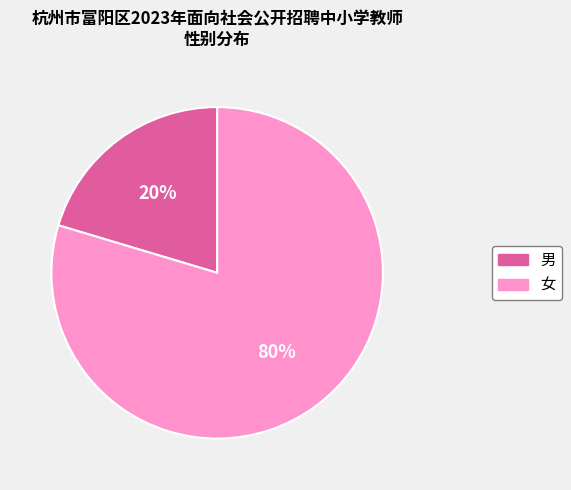

Between 男 and 女, which is larger?

女